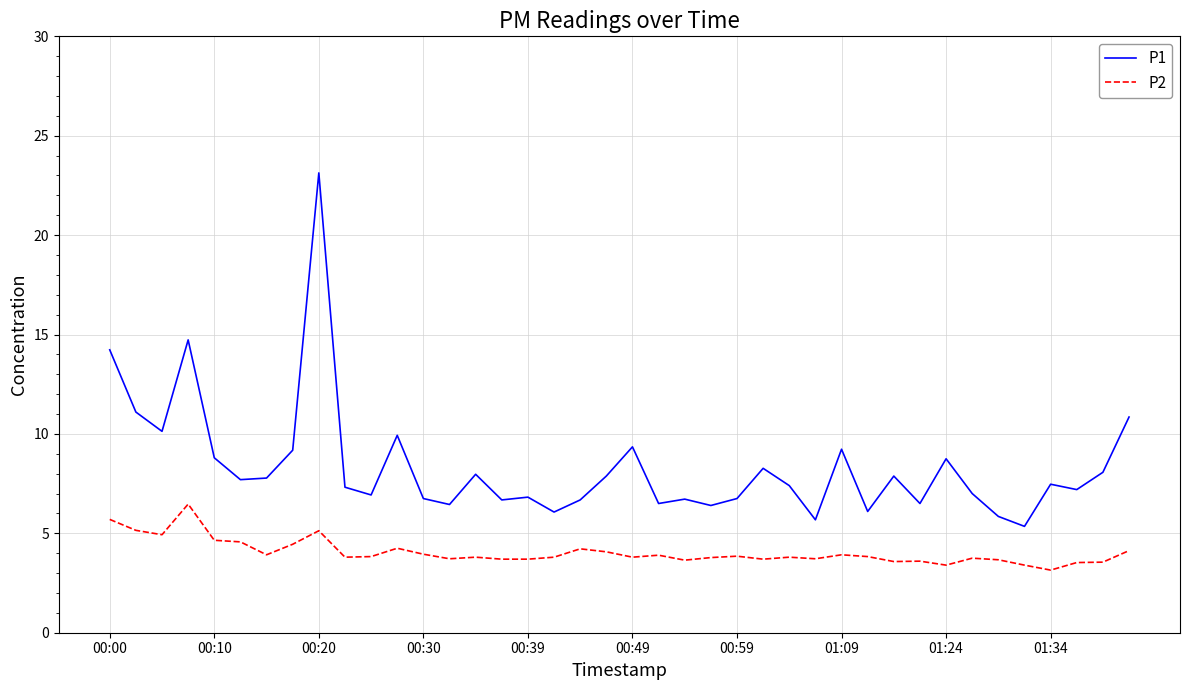

Which series has the widest spread of values?

P1